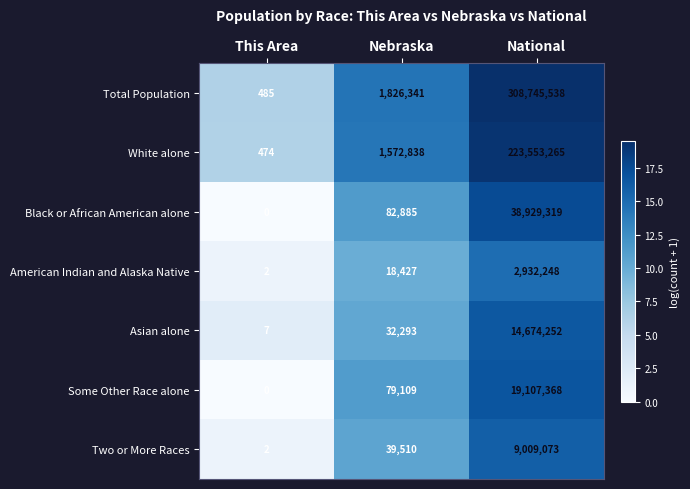

Count the number of categories in the chart.

3